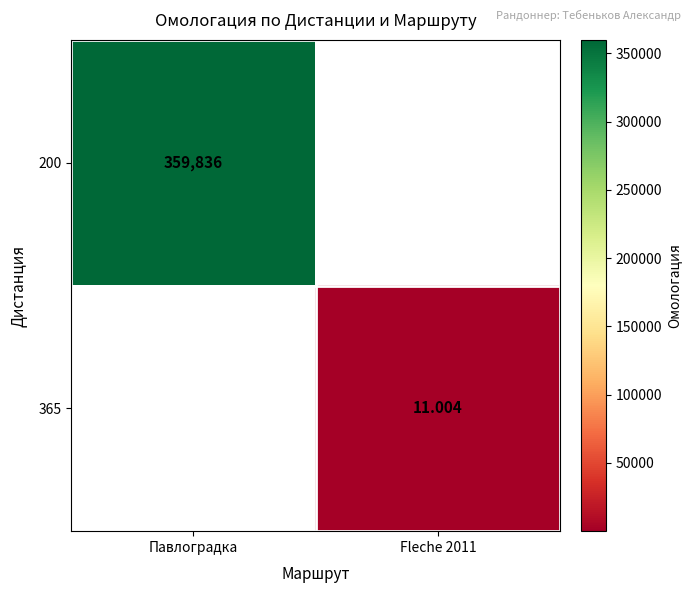

Is the value of 365 at Fleche 2011 greater than the value of 200 at Павлоградка?

No